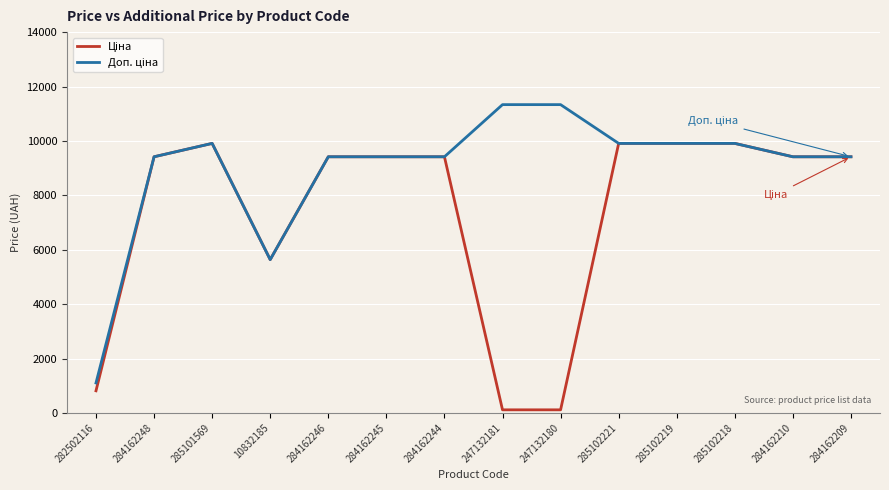

What is the total value across all series at 284162210?

18833.7